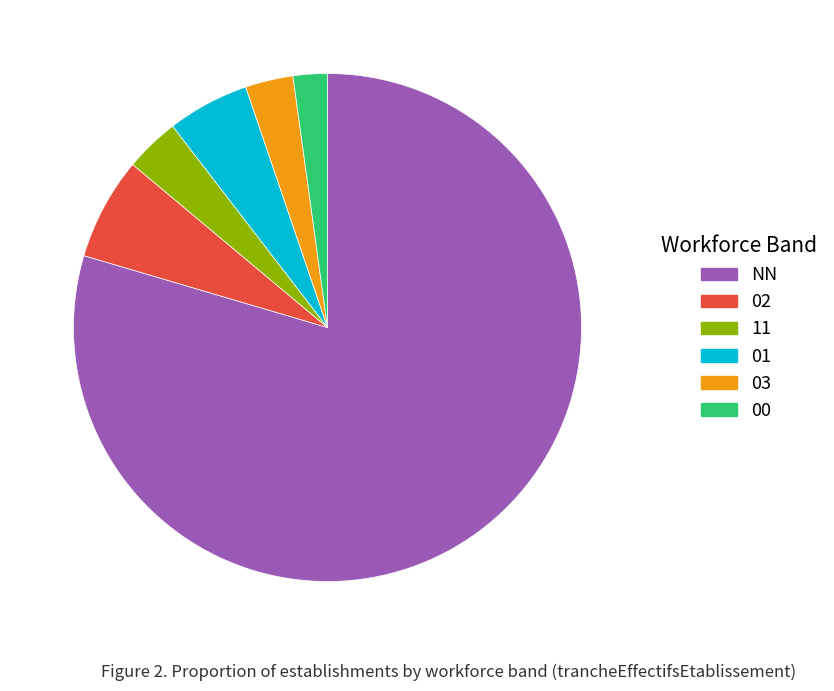

How many slices are in this pie chart?

6